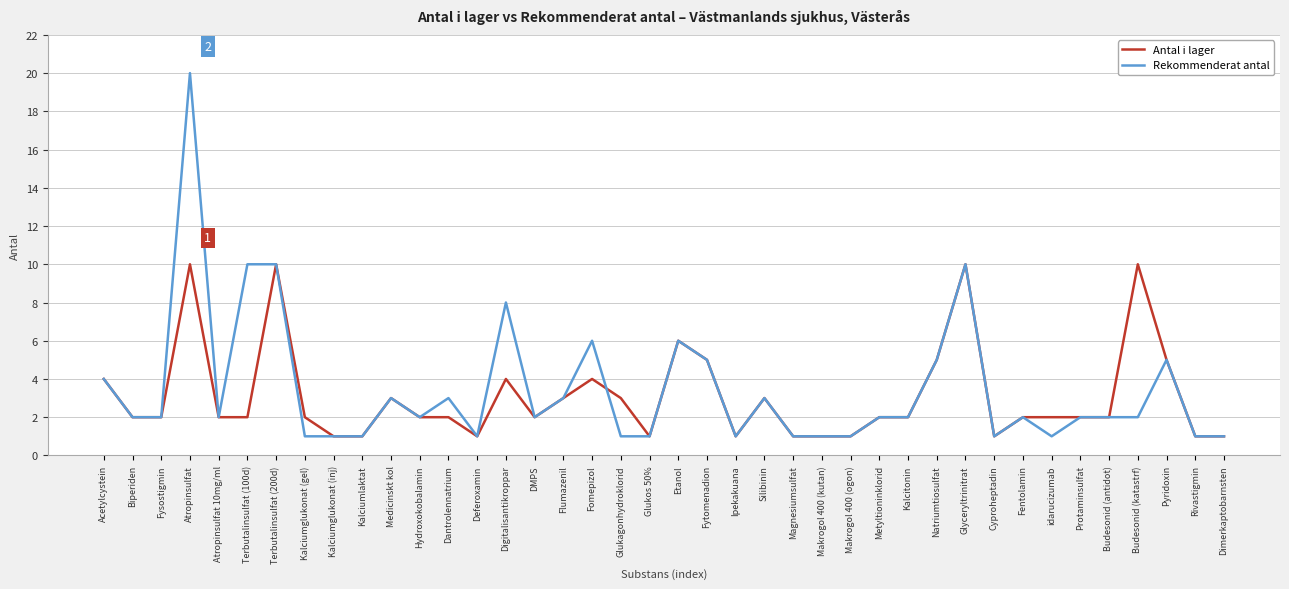

Count the number of data series in this chart.

2